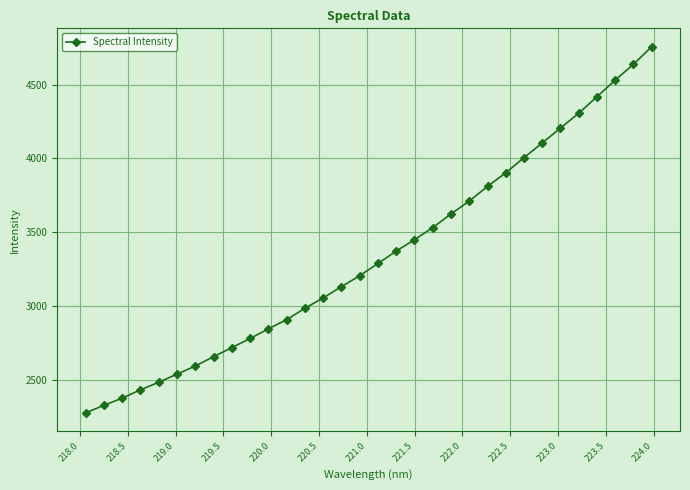

What is the average value?

3342.1